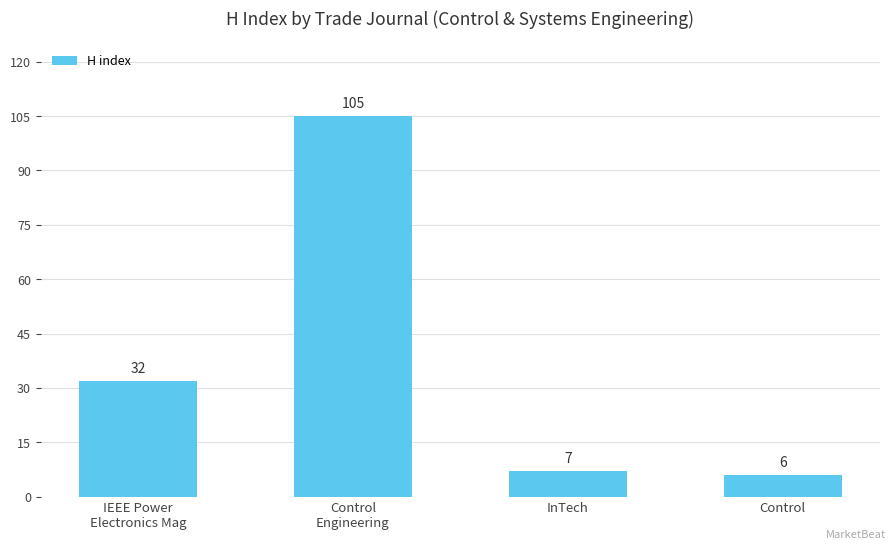

What value does the data have at IEEE Power
Electronics Mag?

32